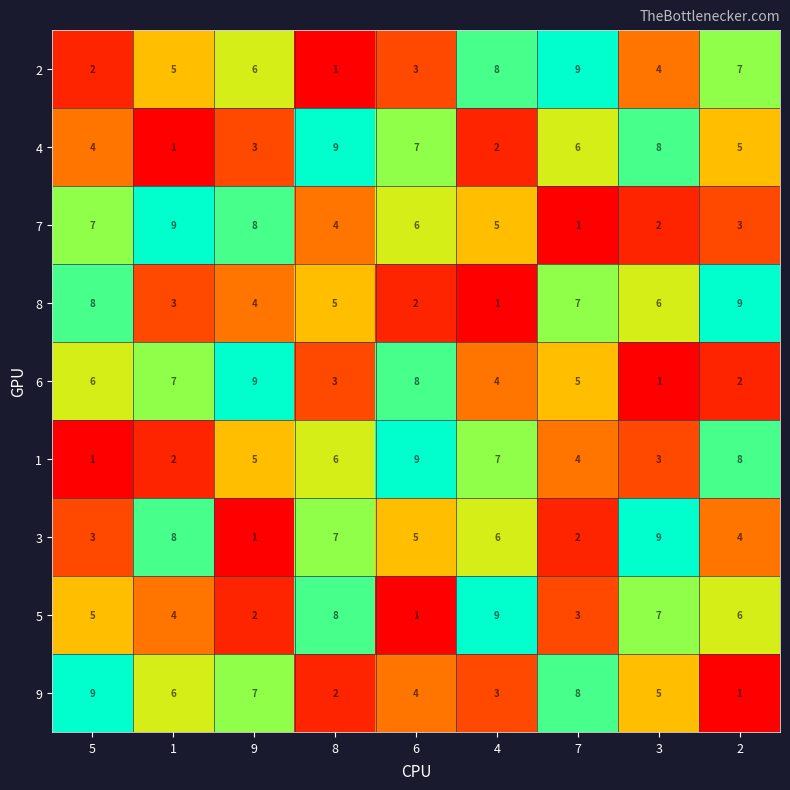

What is the sum of the 8 values at 5 and 3?

14